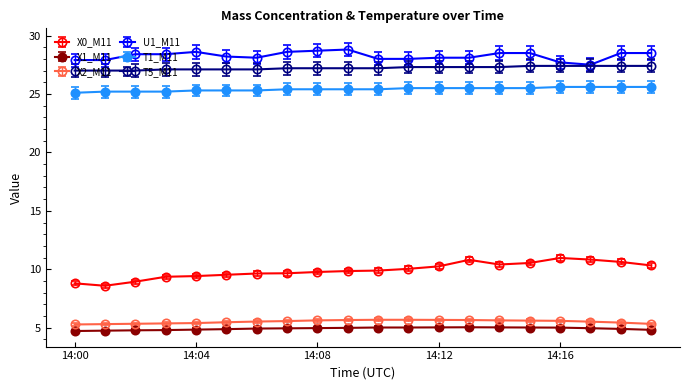

Count the X2_M11 values in the range 5 to 6.

20